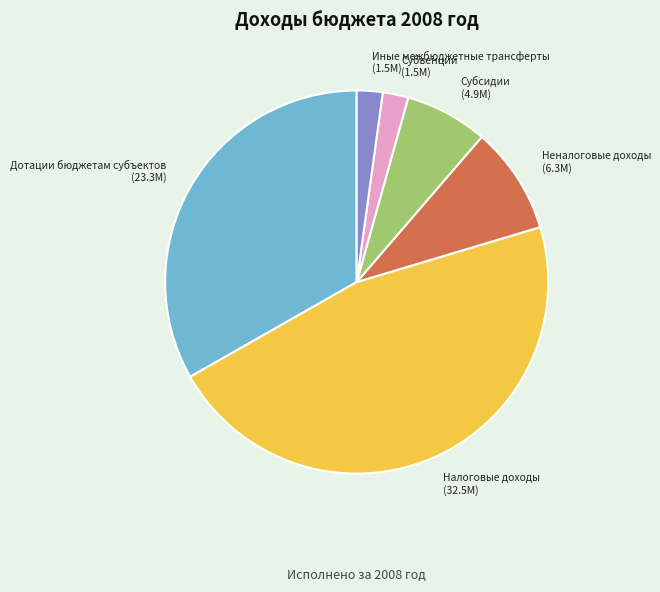

Does Неналоговые доходы represent more than half of the total?

No